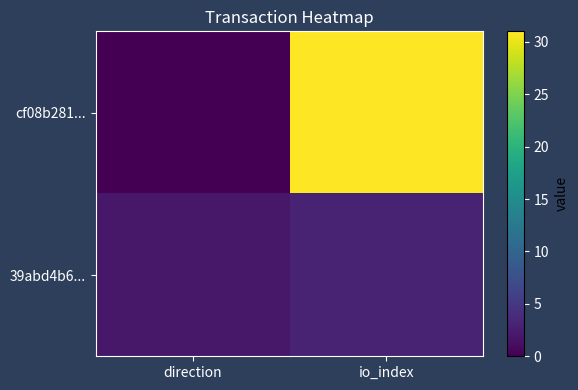

At which category is the sum across all series the highest?

io_index